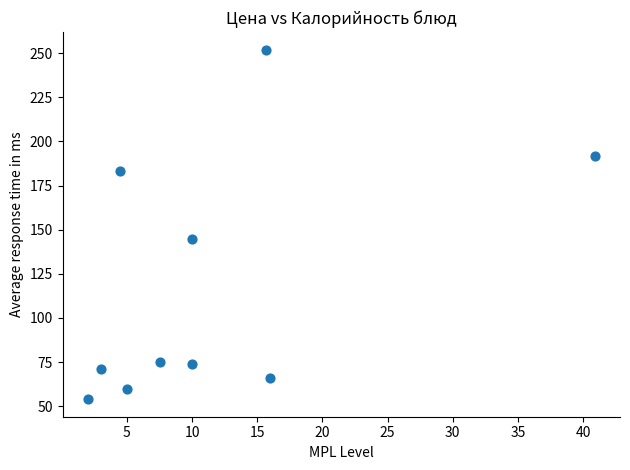

What is the range of Y values (max minus min)?

198